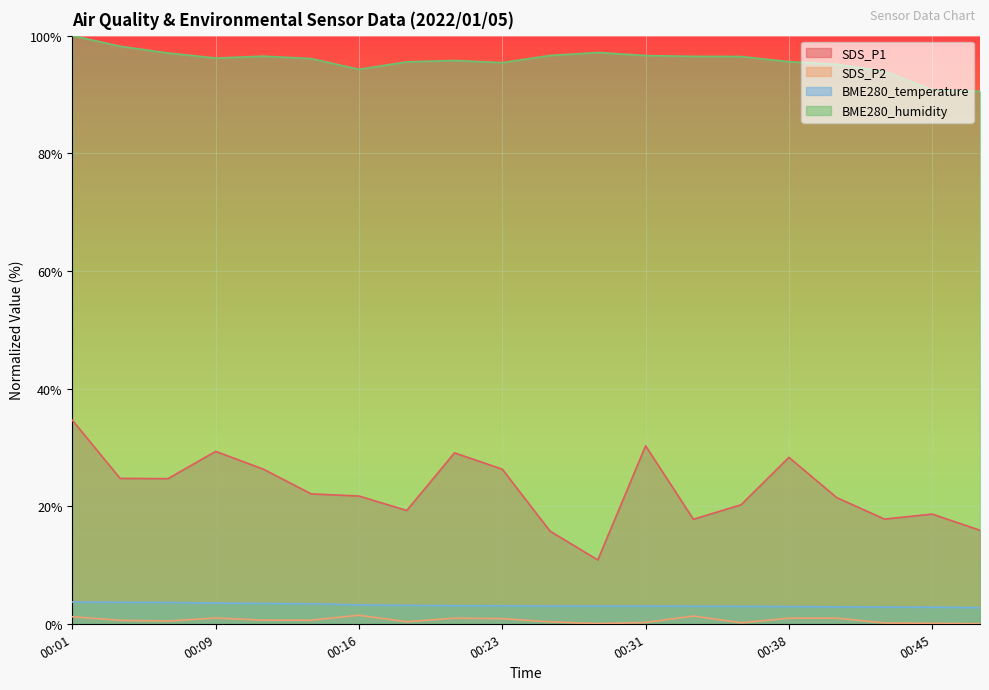

What is the sum of the SDS_P2 values at 00:48 and 00:33?

1.3